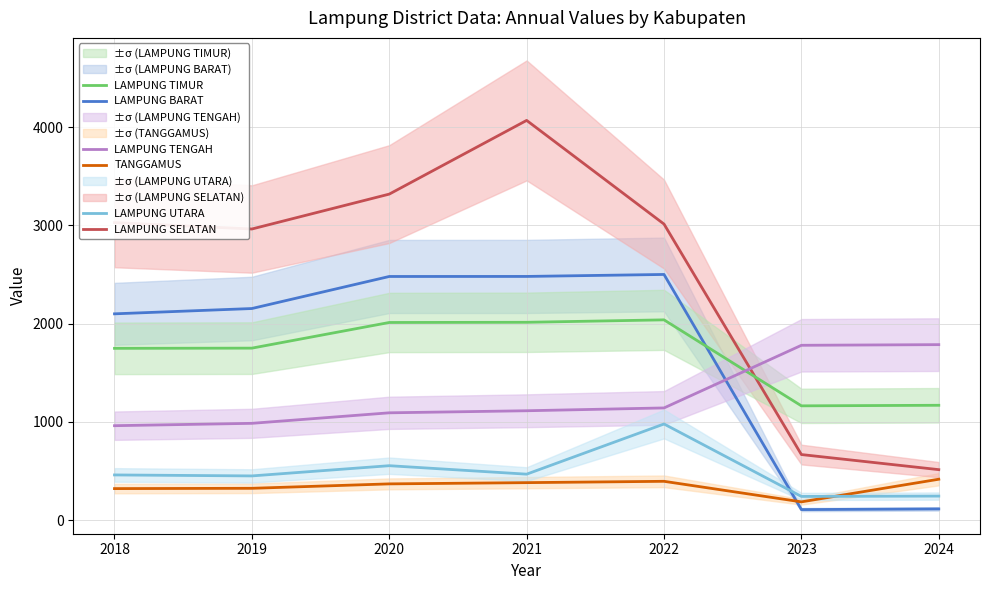

What is the difference between the second highest and minimum values in the LAMPUNG TENGAH series?

817.9